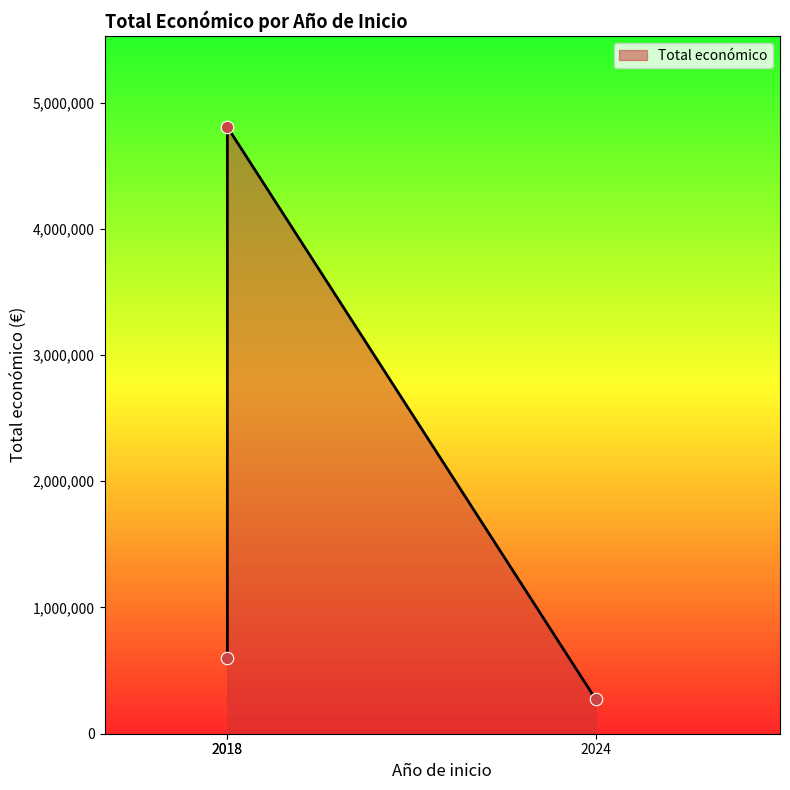

What is the change in value from 2018 to 2024?

-326587